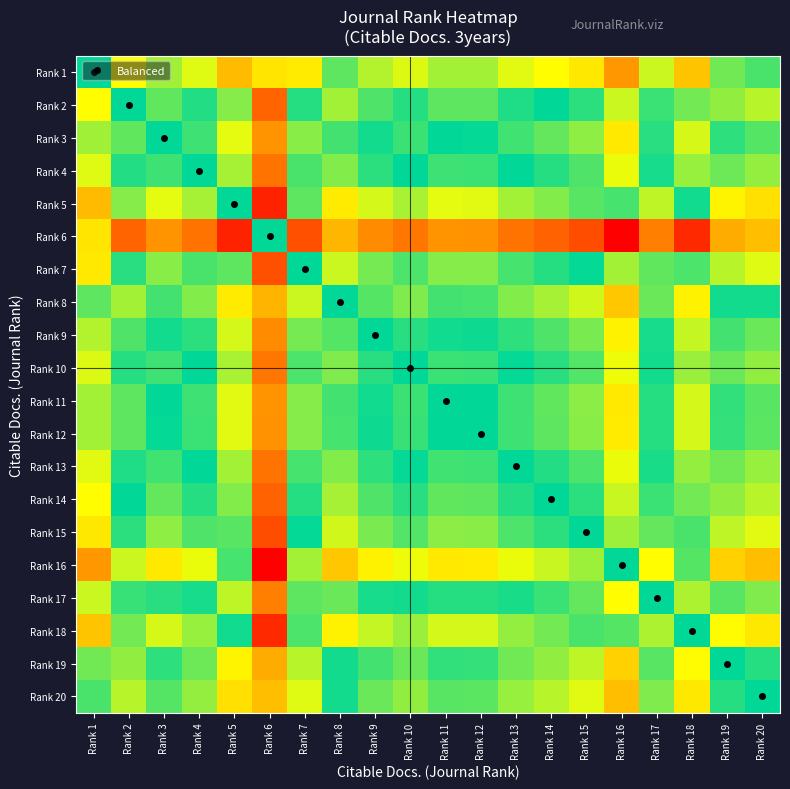

Rank the series at Rank 3 from highest to lowest value.

Rank 6, Rank 1, Rank 20, Rank 8, Rank 19, Rank 3, Rank 11, Rank 12, Rank 9, Rank 17, Rank 10, Rank 4, Rank 13, Rank 2, Rank 14, Rank 7, Rank 15, Rank 18, Rank 5, Rank 16